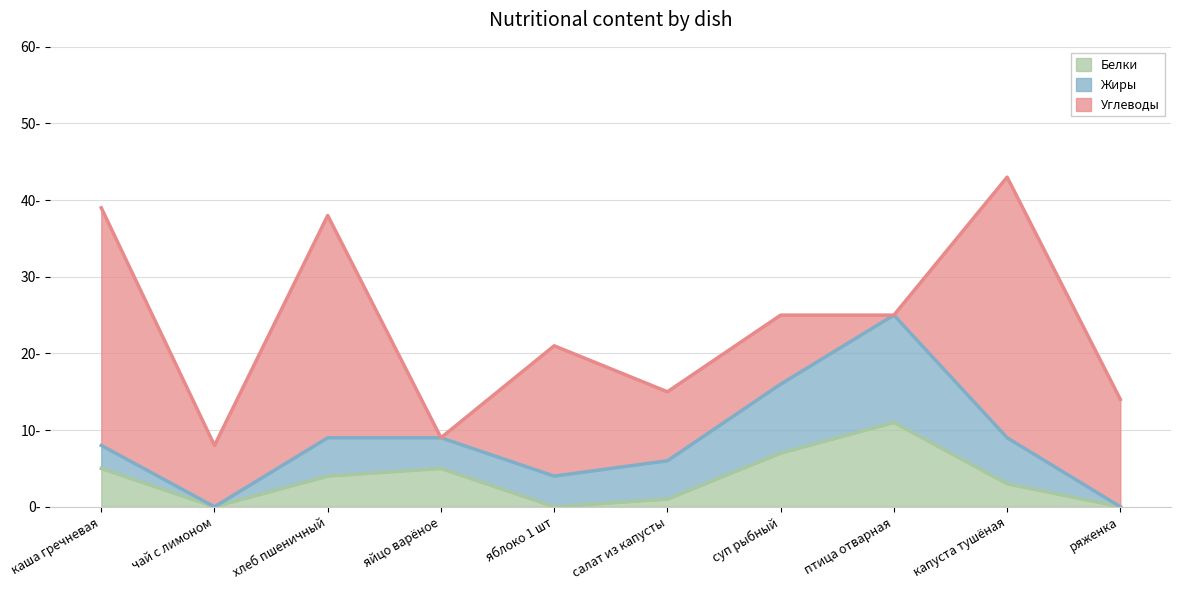

What is the highest value of the Углеводы series?

34